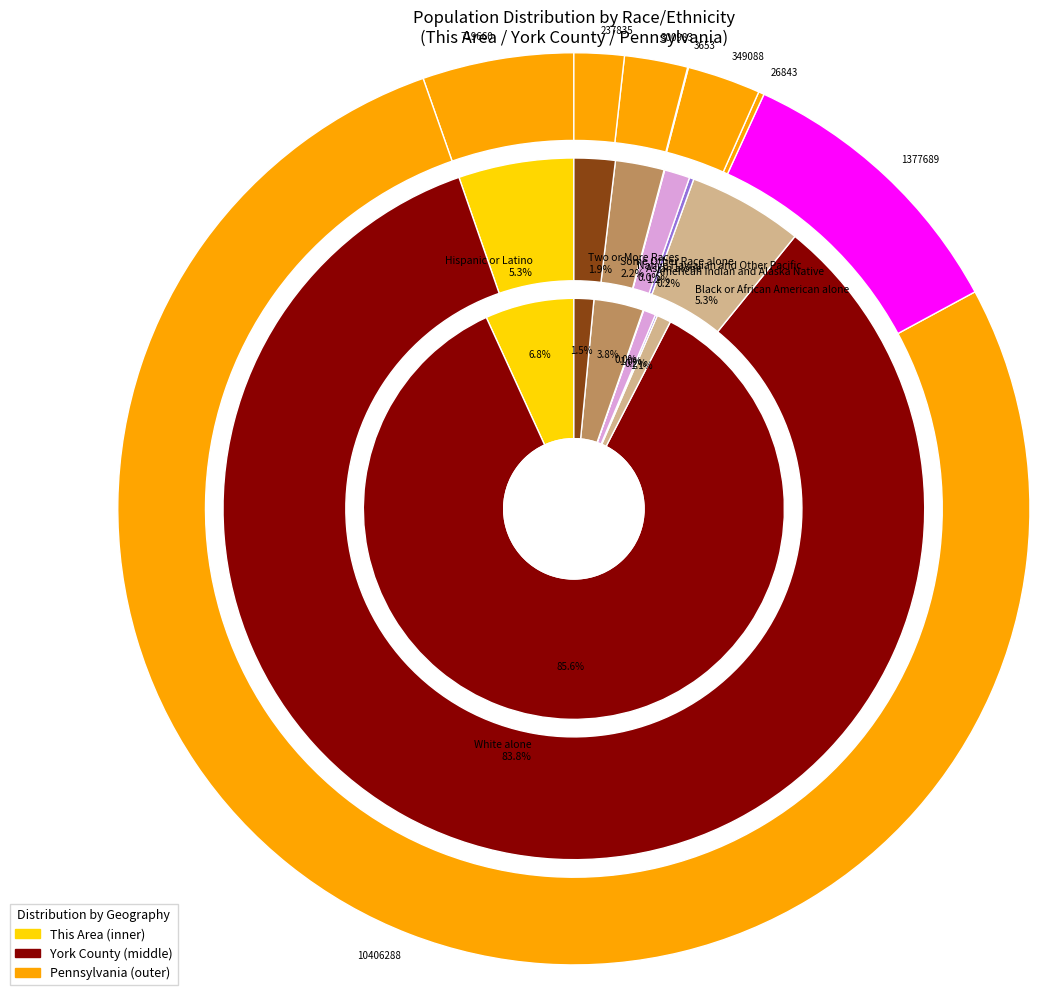

To the nearest percent, what portion does Two or More Races represent?

2%